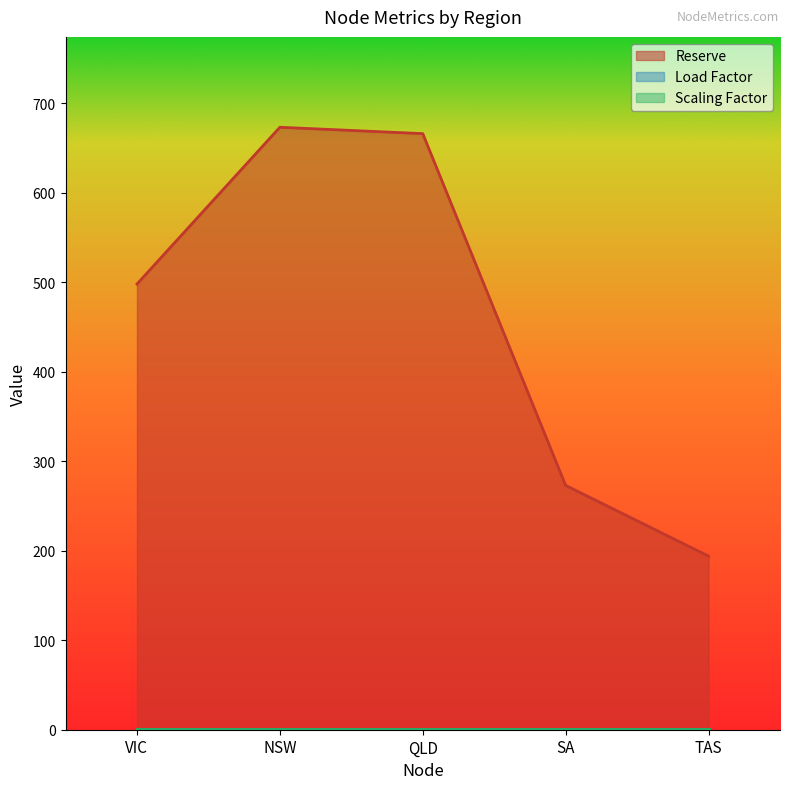

What are all the series names shown in the legend?

Reserve, Load Factor, Scaling Factor